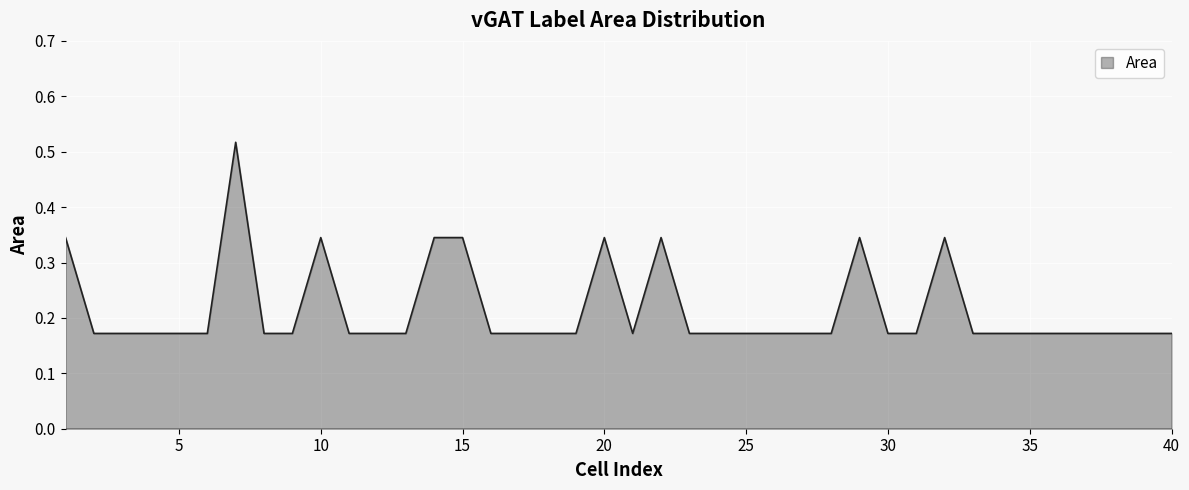

Count the values in the range 0 to 1.

40